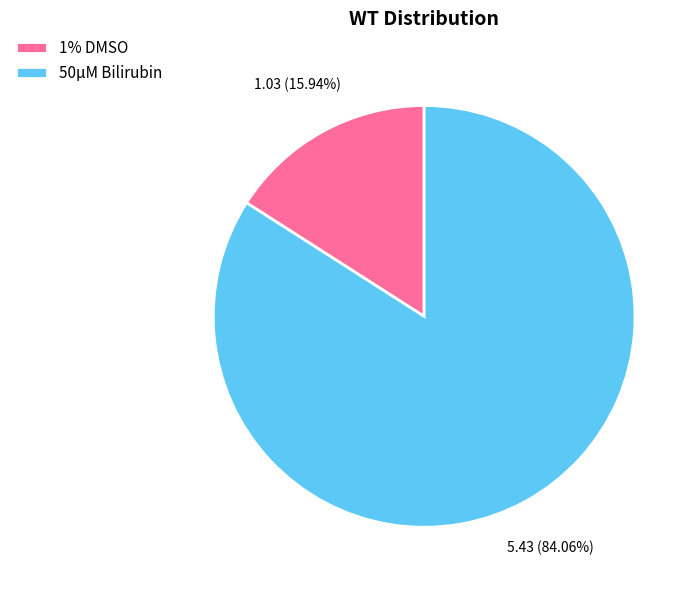

Count the number of slices in the pie.

2